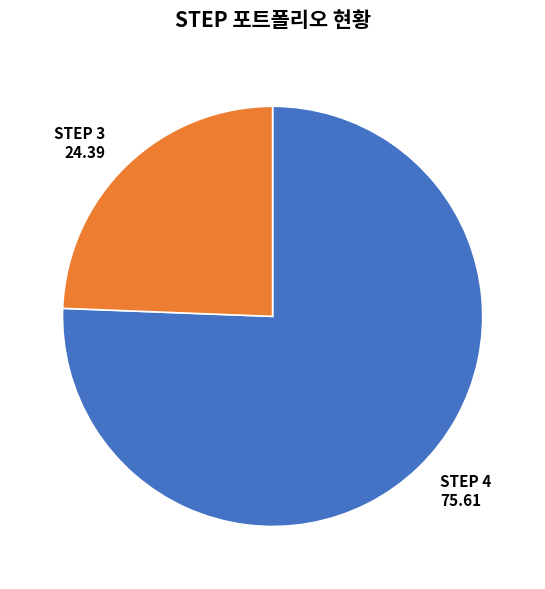

Is the sum of STEP 4 and STEP 3 greater than half?

Yes